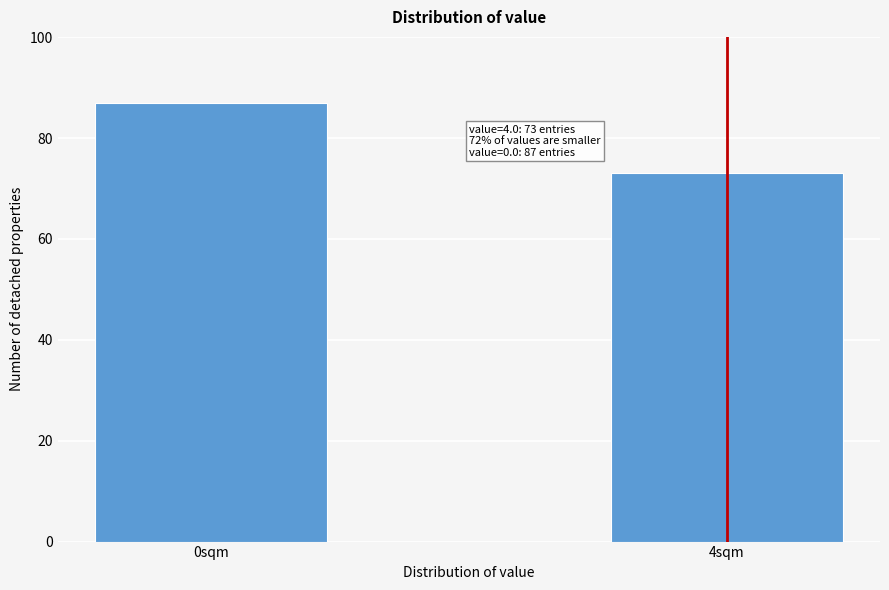

Reading left to right, what are all the values shown in this chart?

0sqm=87	4sqm=73